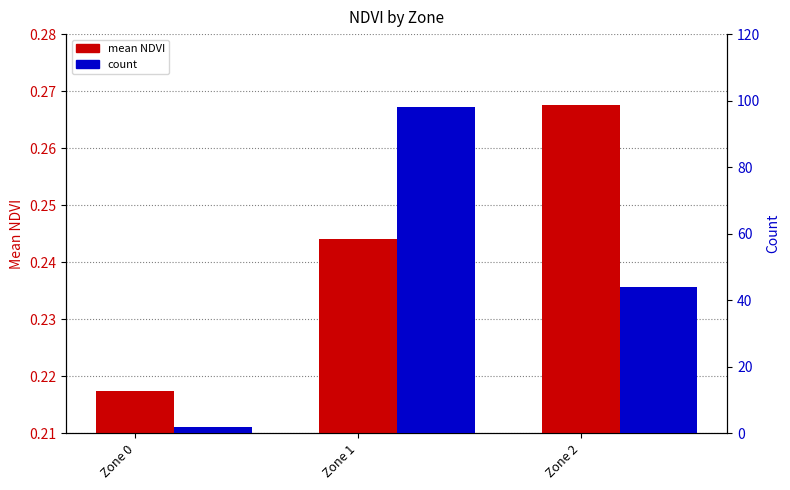

Which series has the widest spread of values?

count